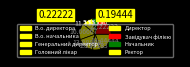

What percentage is the Завідувач філією slice, to the nearest percent?

22%